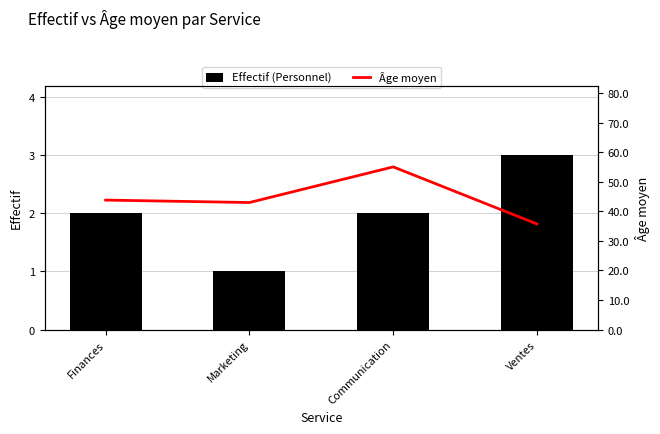

What is the lowest value of the Effectif (Personnel) series?

1